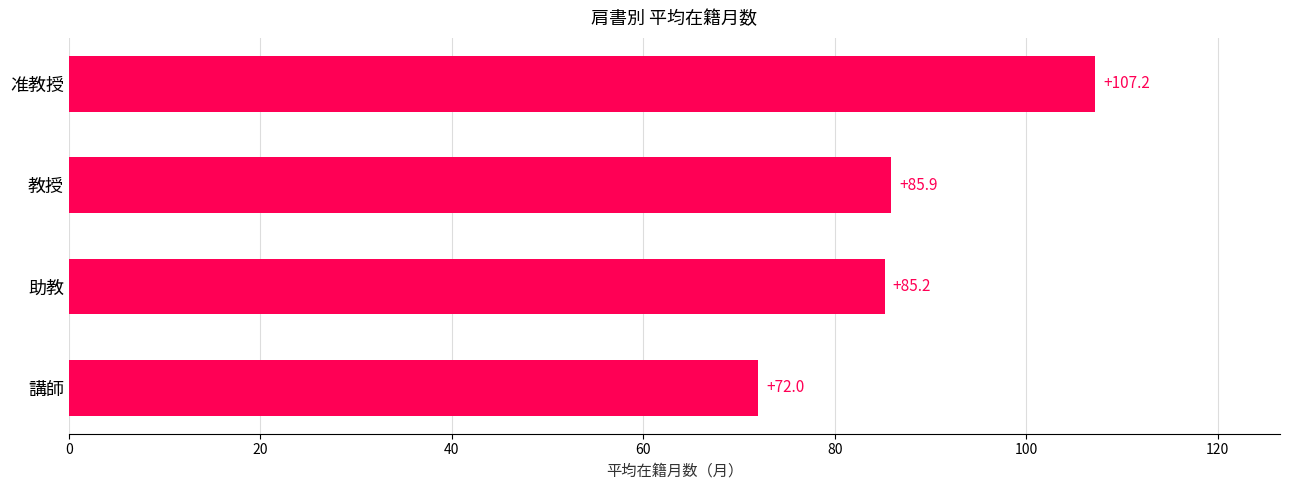

What is the change in value from 講師 to 教授?

+13.9